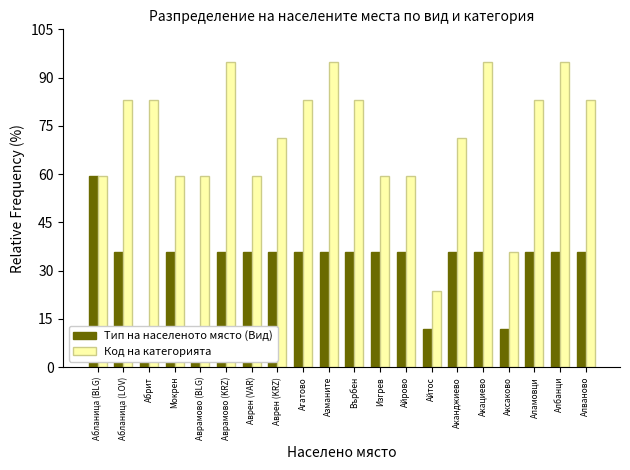

The value of Тип на населеното място (Вид) at Мокрен is 35.6. True or false?

True